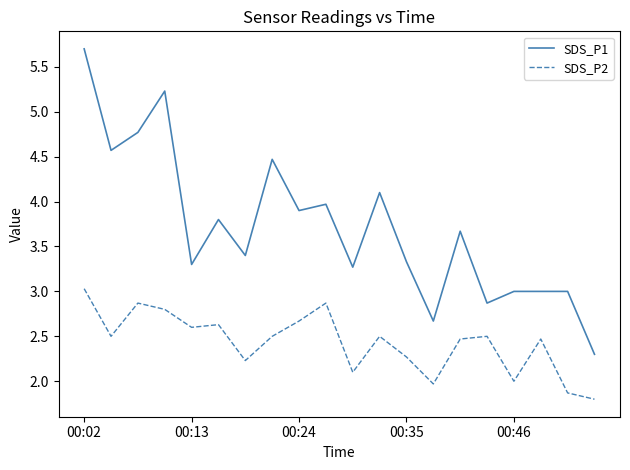

List the series in order of their overall mean, highest first.

SDS_P1, SDS_P2